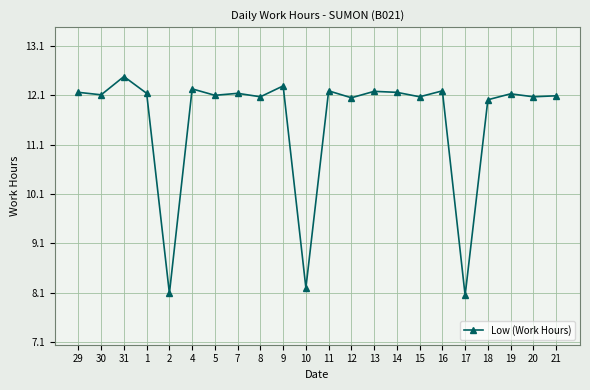

What is the approximate value at 19?

12.1